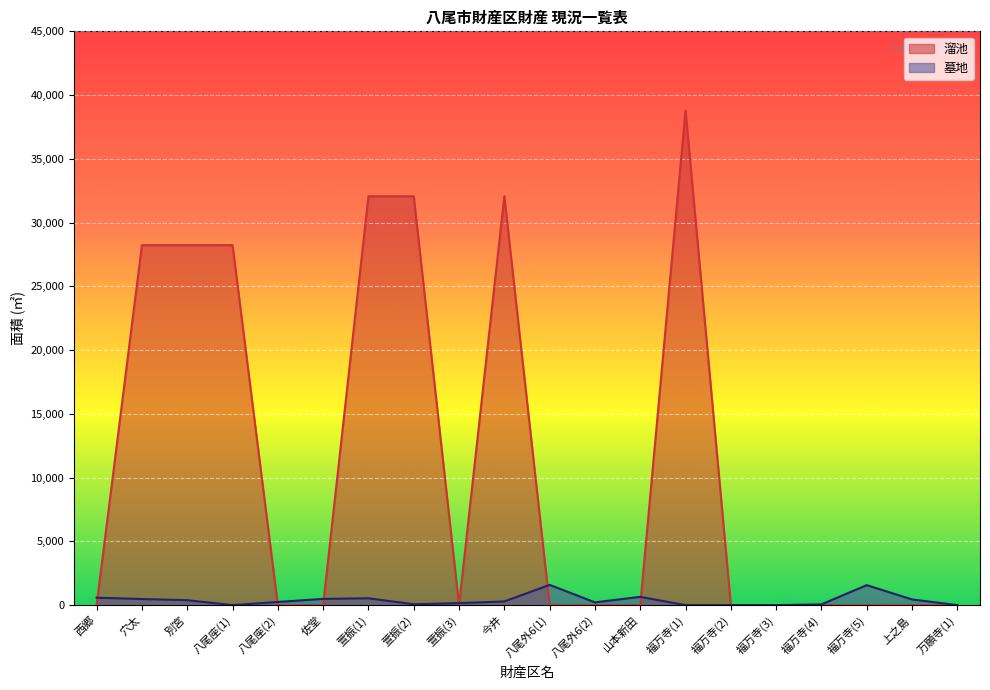

Rank the series at 萱振(1) from lowest to highest value.

墓地, 溜池